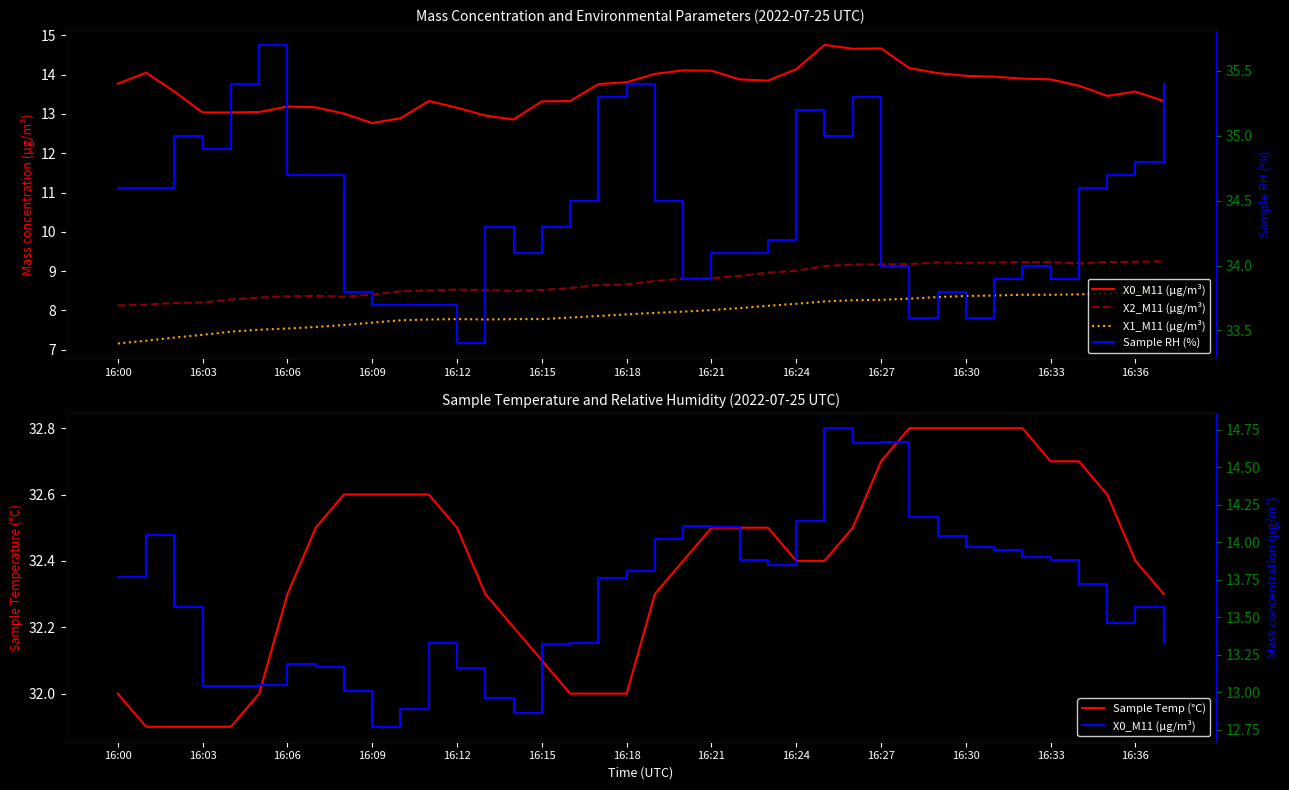

Reading left to right, list all the values displayed in this chart.

X0_M11 (μg/m³): 13.8	14.1	13.6	13.0	13.0	13.1	13.2	13.2	13.0	12.8	12.9	13.3	13.2	13.0	12.9	13.3	13.3	13.8	13.8	14.0	14.1	14.1	13.9	13.8	14.1	14.8	14.7	14.7	14.2	14.0	14.0	13.9	13.9	13.9	13.7	13.5	13.6	13.3
X2_M11 (μg/m³): 8.1	8.2	8.2	8.2	8.3	8.3	8.4	8.4	8.3	8.4	8.5	8.5	8.5	8.5	8.5	8.5	8.6	8.7	8.7	8.8	8.8	8.8	8.9	9.0	9.0	9.1	9.2	9.2	9.2	9.2	9.2	9.2	9.2	9.2	9.2	9.2	9.2	9.2
X1_M11 (μg/m³): 7.2	7.2	7.3	7.4	7.5	7.5	7.5	7.6	7.6	7.7	7.8	7.8	7.8	7.8	7.8	7.8	7.8	7.9	7.9	7.9	8.0	8.0	8.1	8.1	8.2	8.2	8.3	8.3	8.3	8.3	8.4	8.4	8.4	8.4	8.4	8.4	8.5	8.5
Sample Temp (°C): 32.0	31.9	31.9	31.9	31.9	32.0	32.3	32.5	32.6	32.6	32.6	32.6	32.5	32.3	32.2	32.1	32.0	32.0	32.0	32.3	32.4	32.5	32.5	32.5	32.4	32.4	32.5	32.7	32.8	32.8	32.8	32.8	32.8	32.7	32.7	32.6	32.4	32.3
Sample RH (%): 34.6	34.6	35.0	34.9	35.4	35.7	34.7	34.7	33.8	33.7	33.7	33.7	33.4	34.3	34.1	34.3	34.5	35.3	35.4	34.5	33.9	34.1	34.1	34.2	35.2	35.0	35.3	34.0	33.6	33.8	33.6	33.9	34.0	33.9	34.6	34.7	34.8	35.4